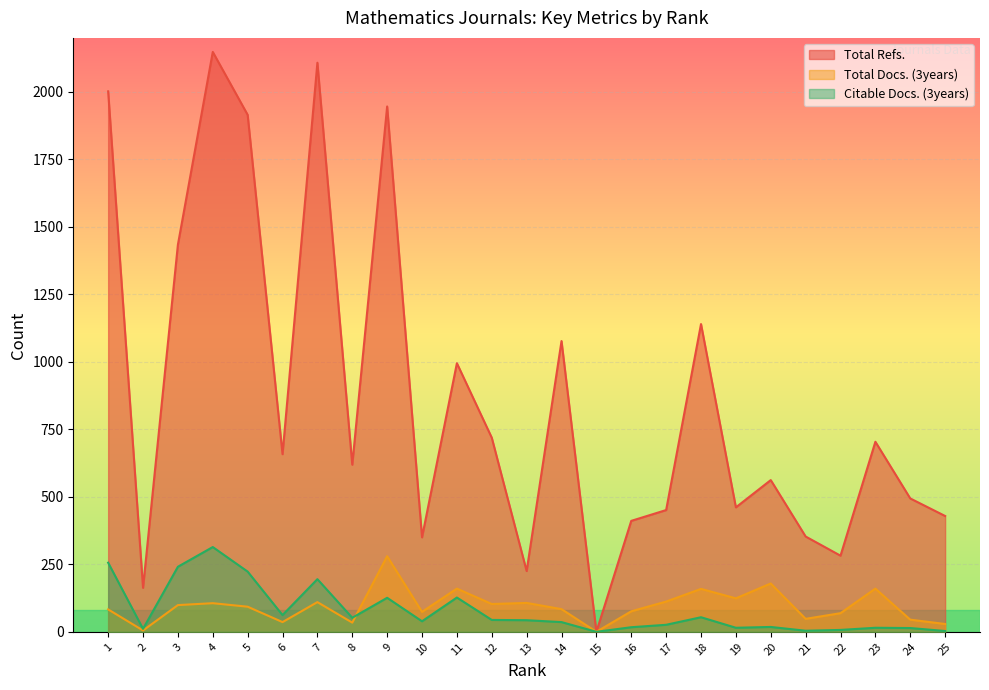

Where is Total Docs. (3years) nearest to the value 140?

19